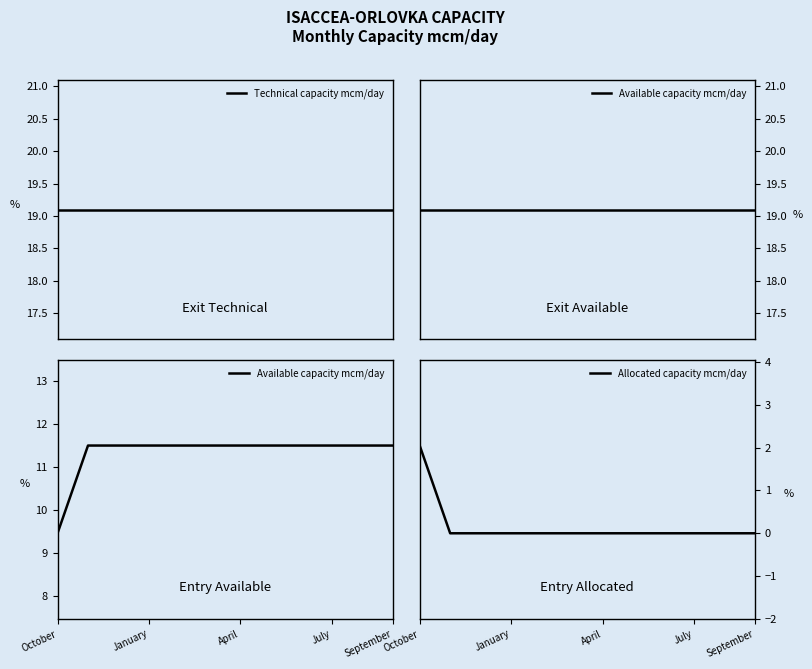

What is the difference between the highest and lowest values at April?

19.1